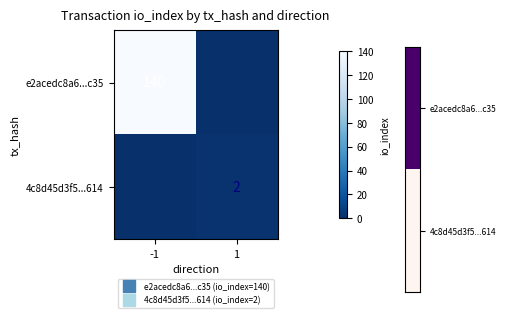

Count the number of categories in the chart.

2